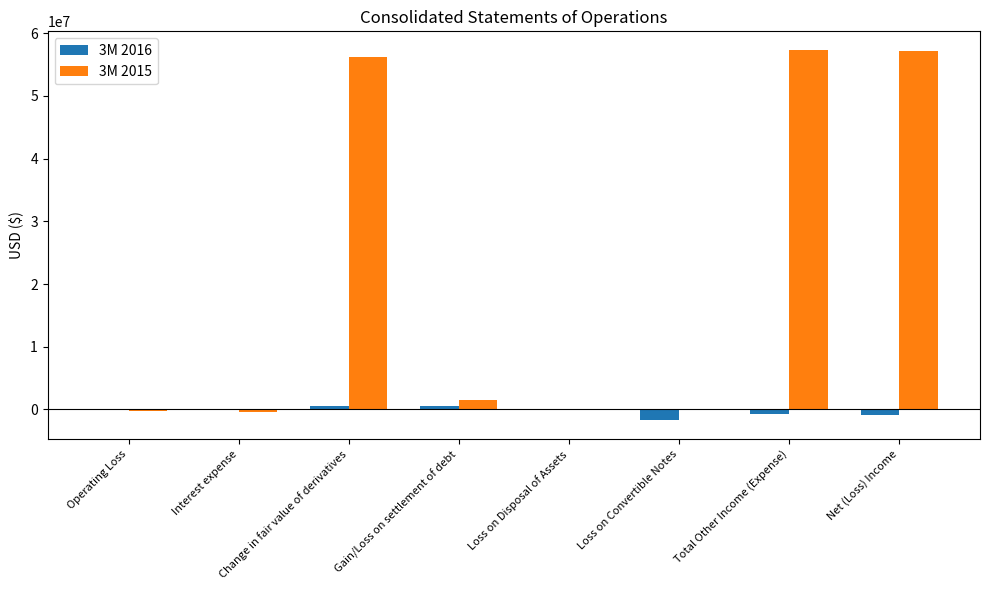

Is the value of 3M 2015 at Total Other Income (Expense) greater than the value of 3M 2016 at Gain/Loss on settlement of debt?

Yes